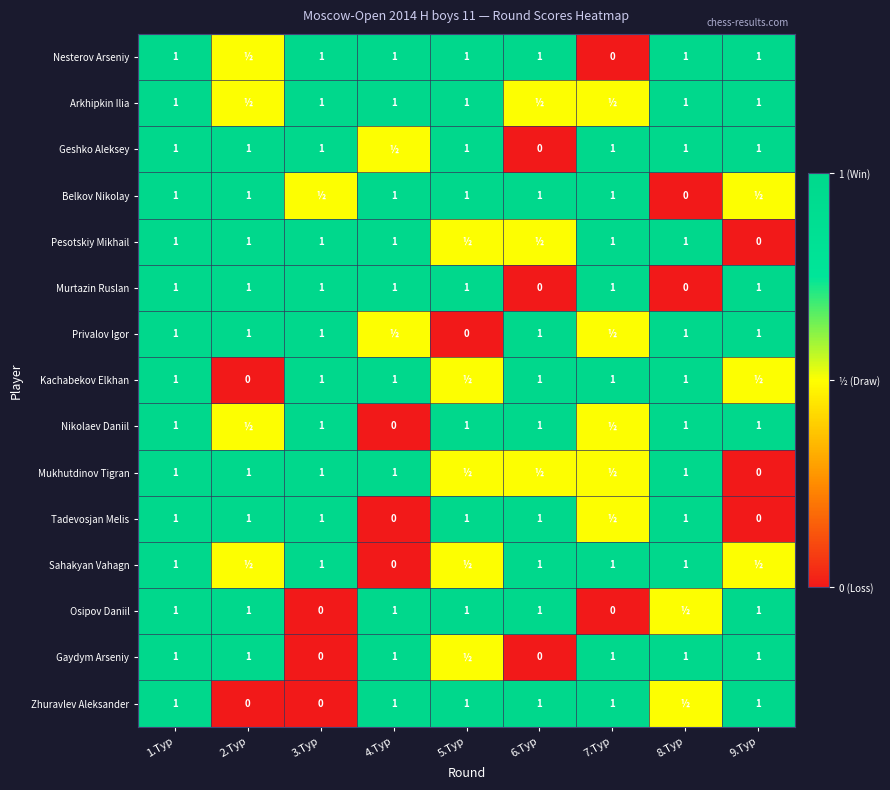

What is the sum of all Murtazin Ruslan values?

7.0